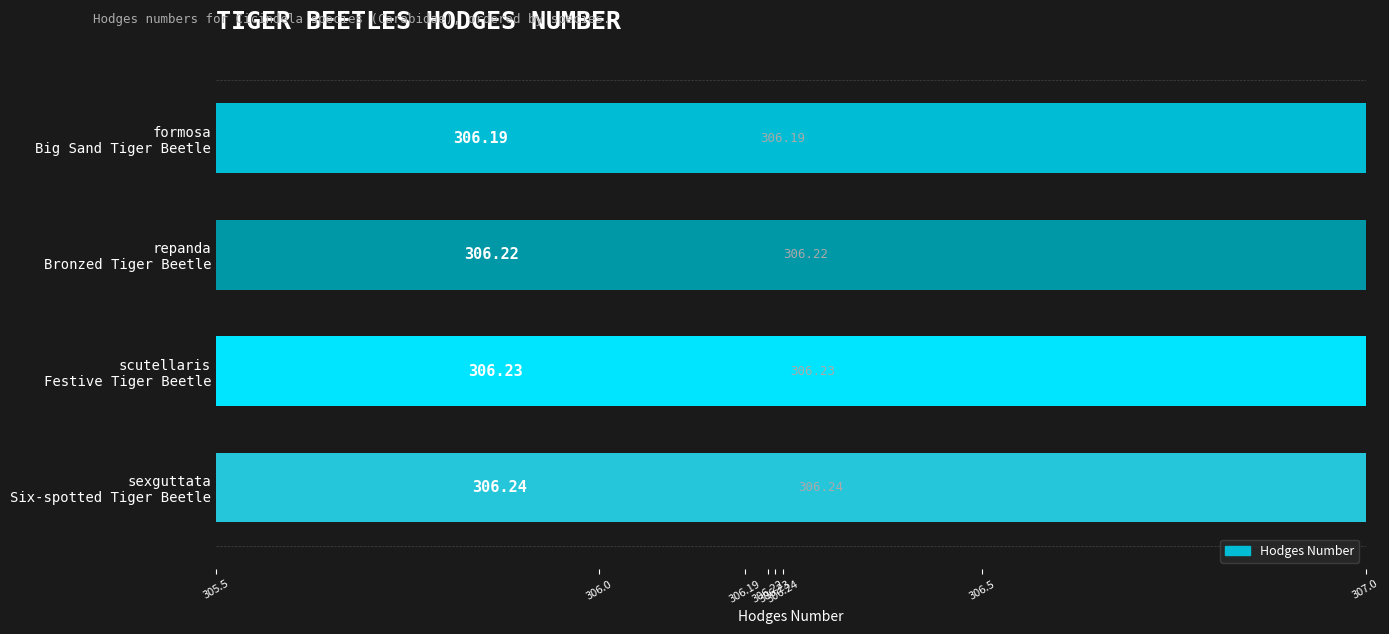

What is the ratio of the value at scutellaris Festive Tiger Beetle to the value at sexguttata Six-spotted Tiger Beetle?

1.0